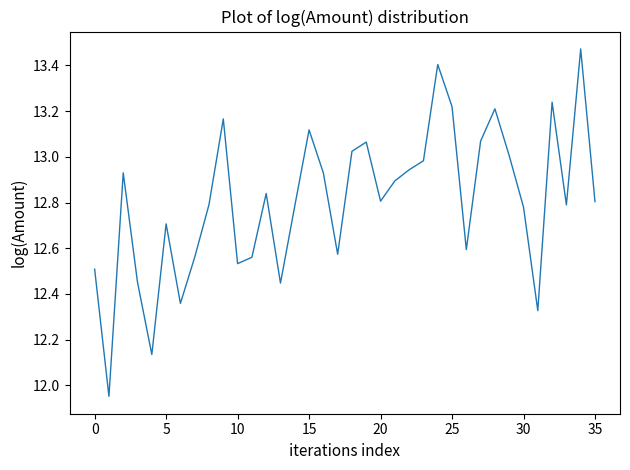

How many lines are shown in the chart?

1